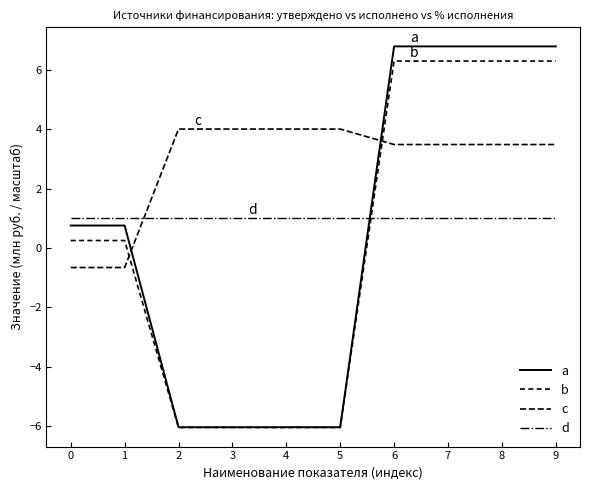

How many intersections are there between b and c?

2